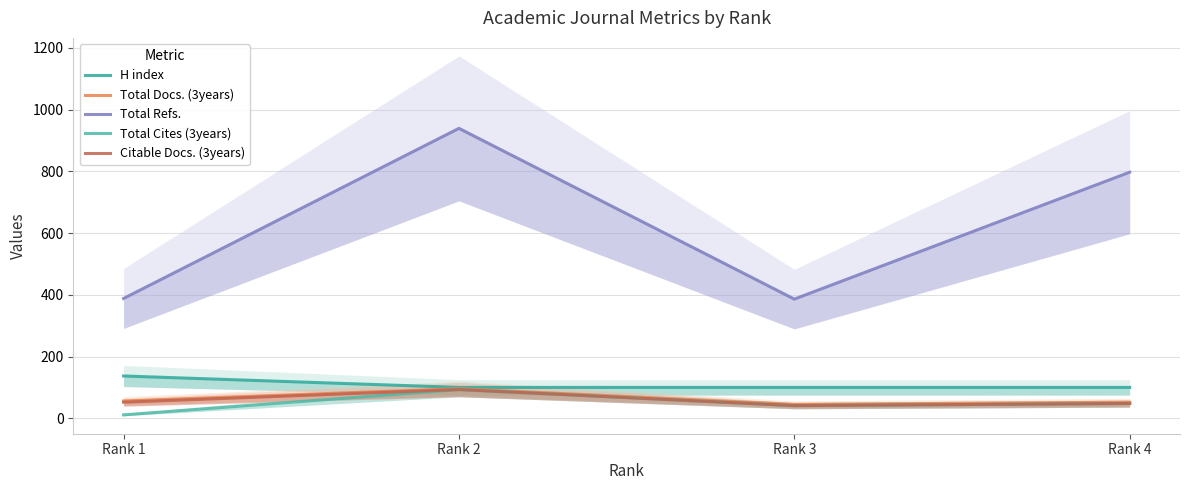

What is the sum of the Total Cites (3years) values at Rank 4 and Rank 1?

59